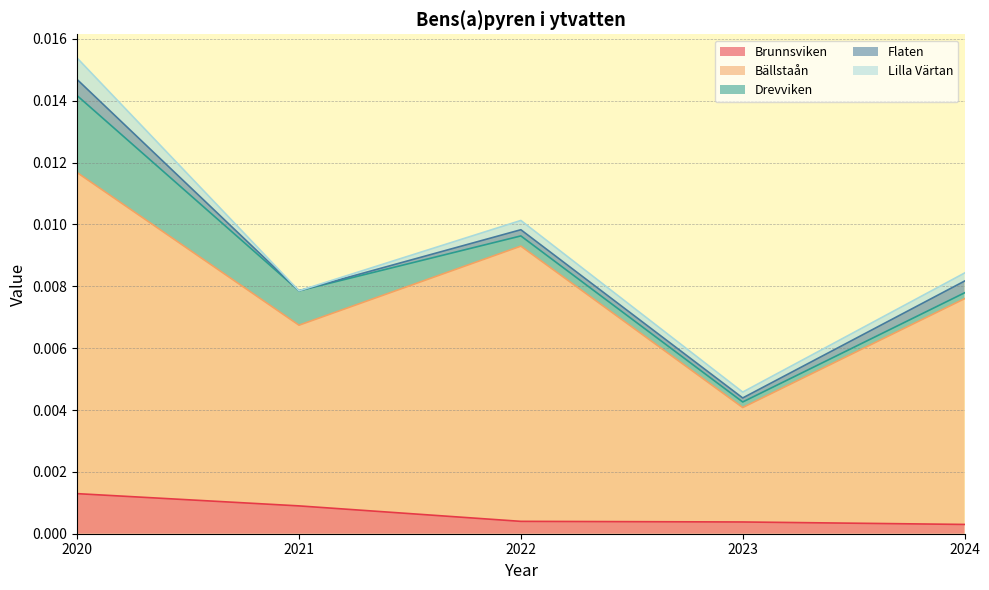

In Lilla Värtan, how many points are lower than both neighbors (excluding endpoints)?

2